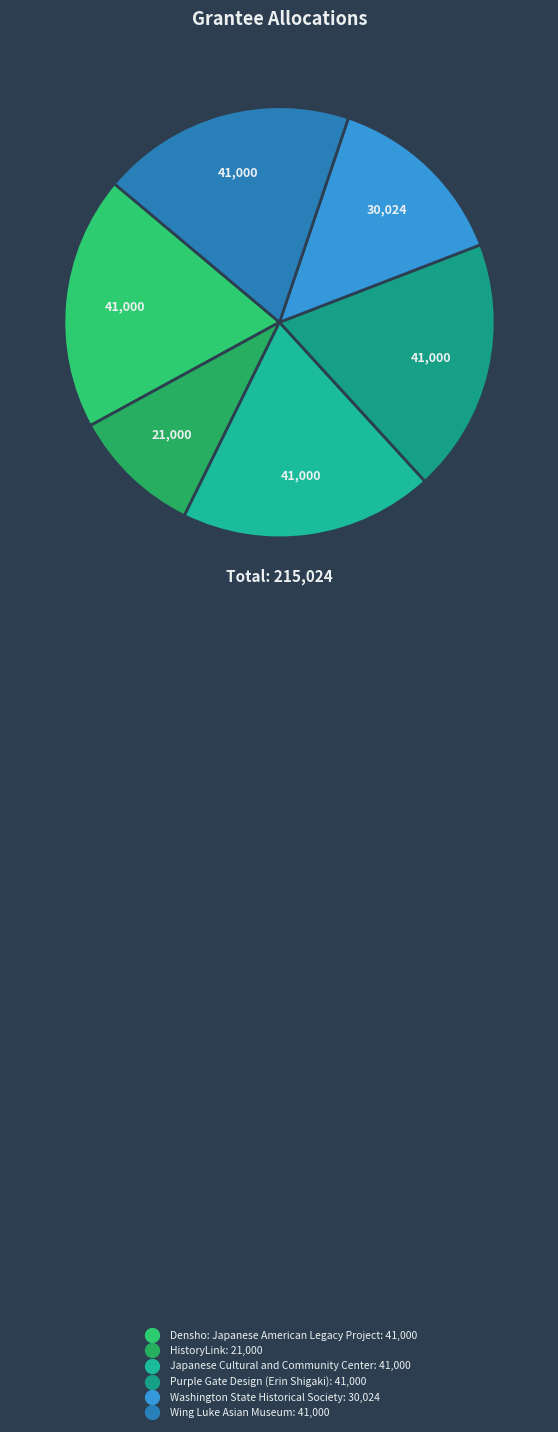

Does any single category account for the majority?

No